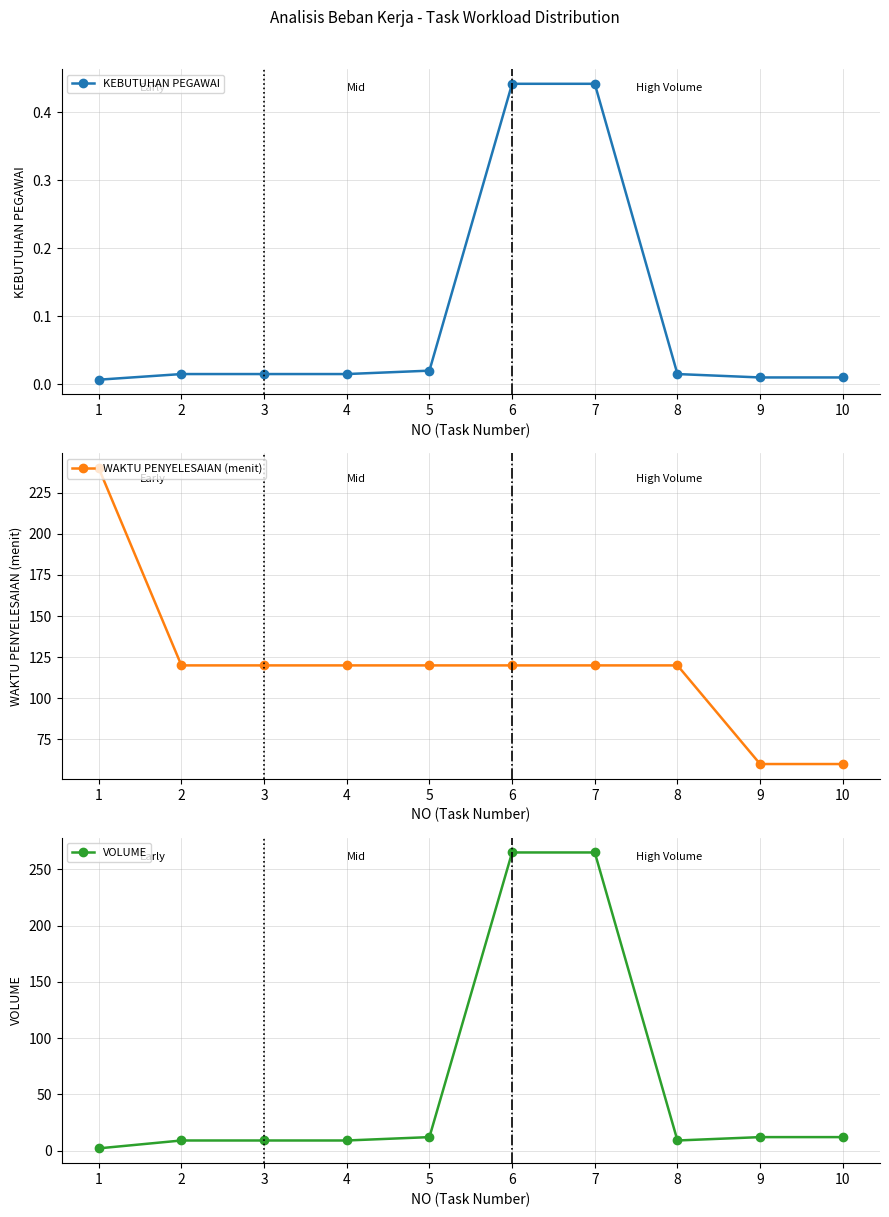

Which series has the widest spread of values?

VOLUME